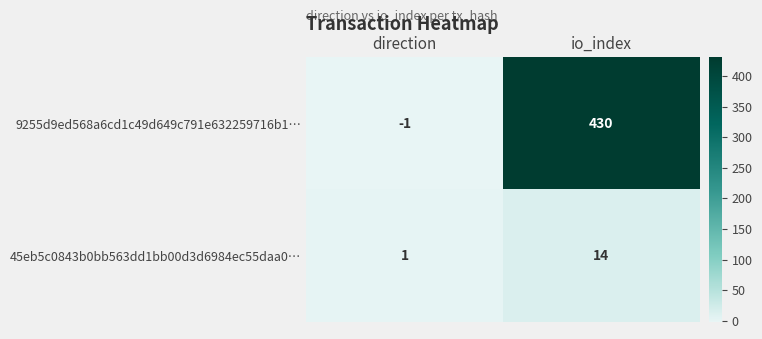

What is the sum of the 45eb5c0843b0bb563dd1bb00d3d6984ec55daa0… values at direction and io_index?

15